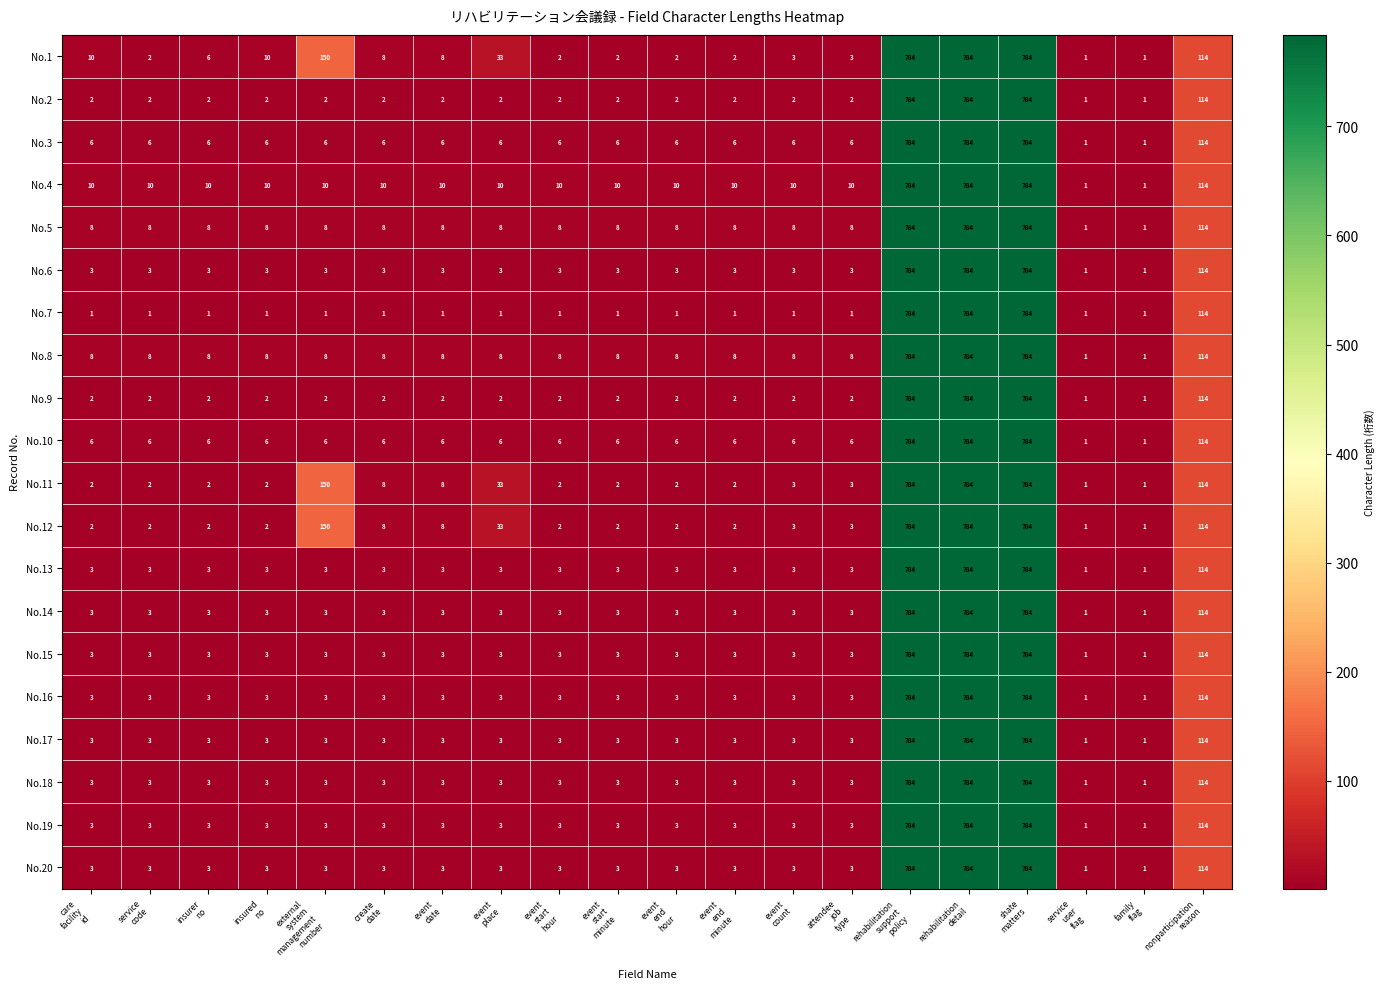

Which series has the largest total across all categories?

No.1